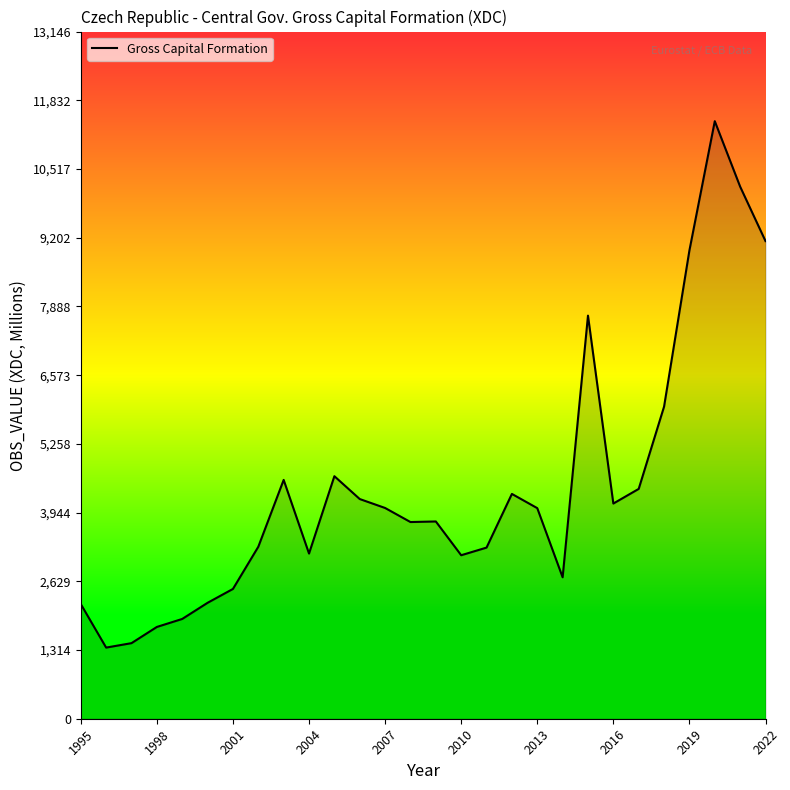

What is the greatest value displayed?

11432